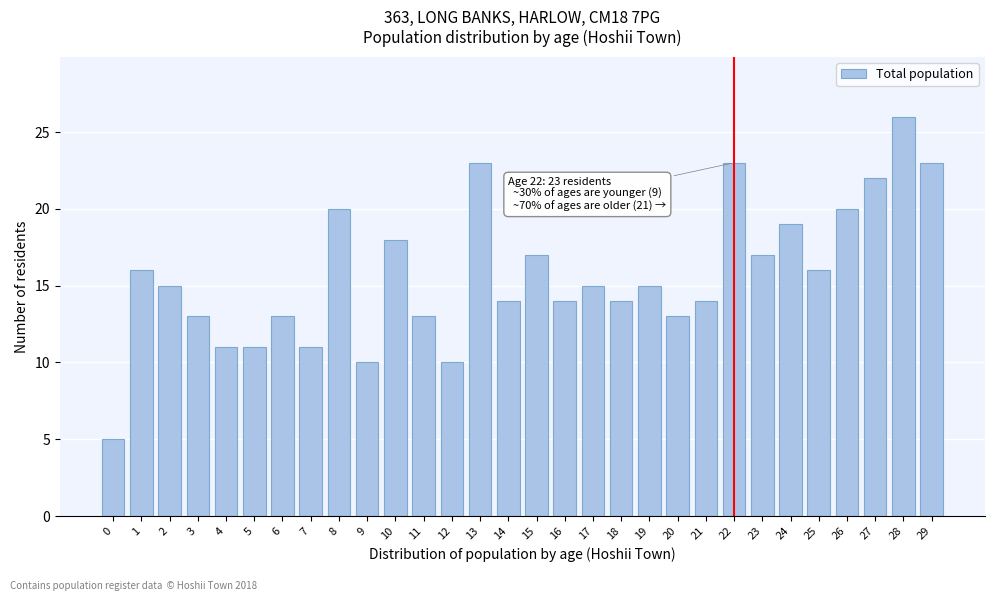

Reading right to left, what are all the values shown in this chart?

23	26	22	20	16	19	17	23	14	13	15	14	15	14	17	14	23	10	13	18	10	20	11	13	11	11	13	15	16	5